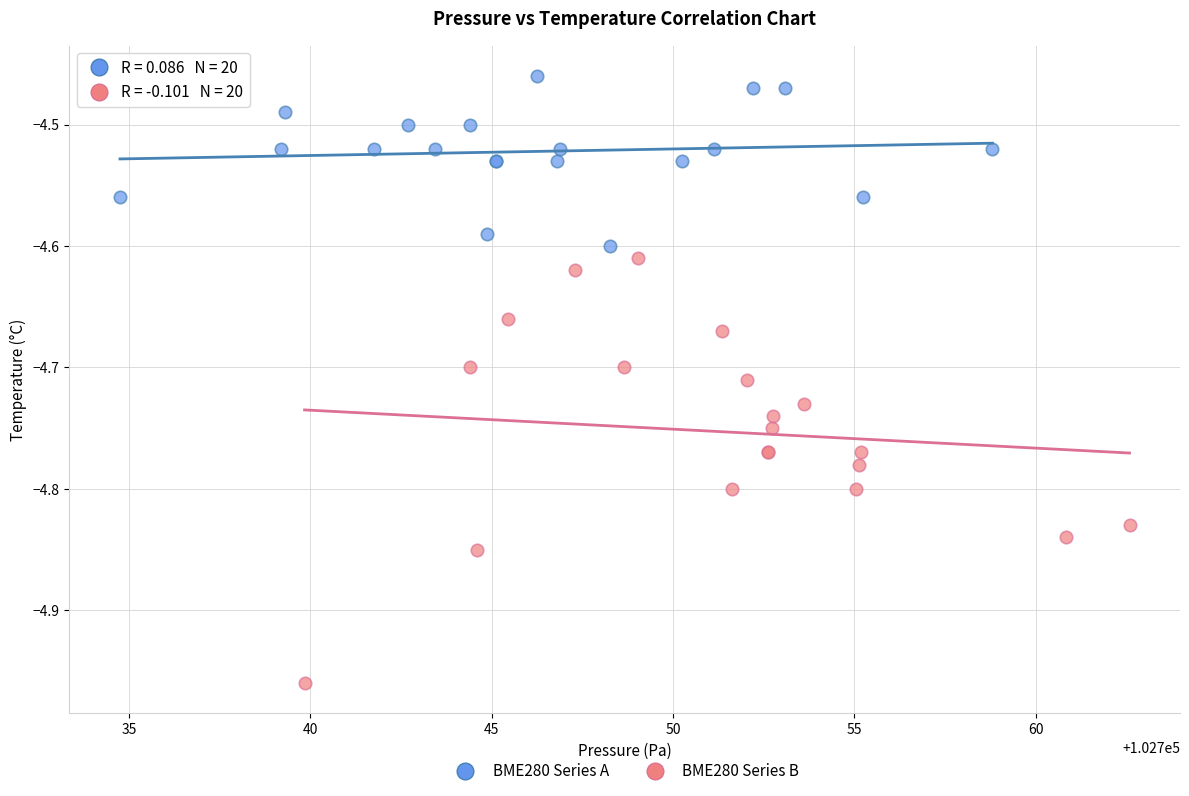

Which series reaches the maximum Y coordinate?

BME280 Series A